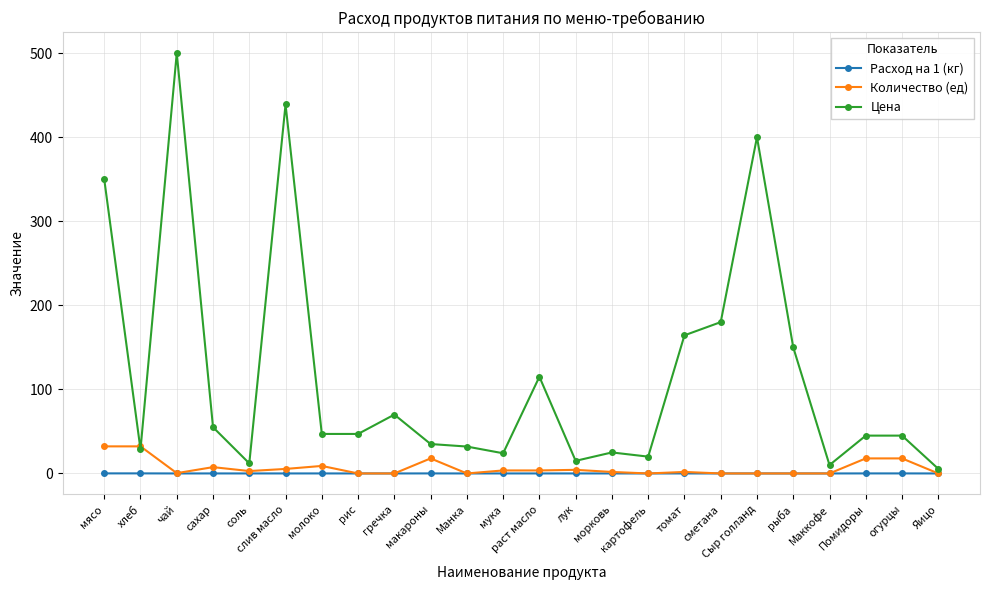

Is it true that Расход на 1 (кг) equals 0.0 at соль?

True